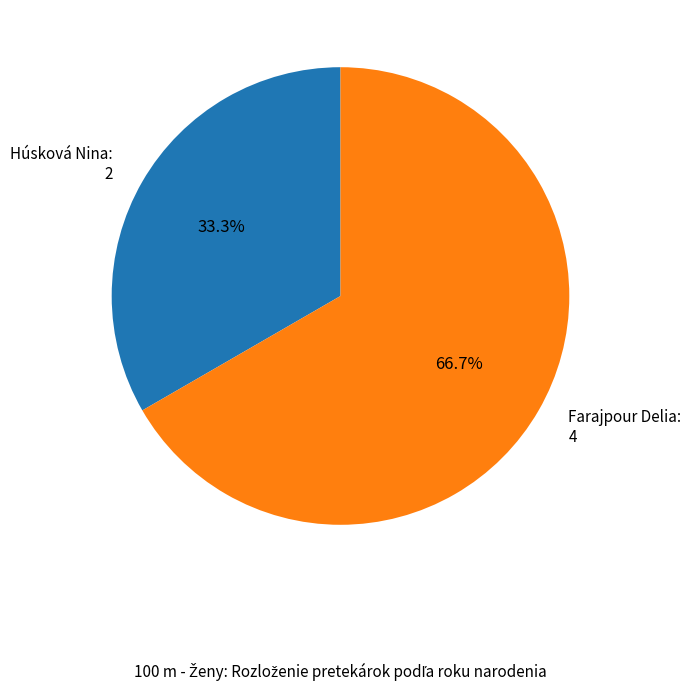

What is the total percentage of Húsková Nina and Farajpour Delia?

100.0%